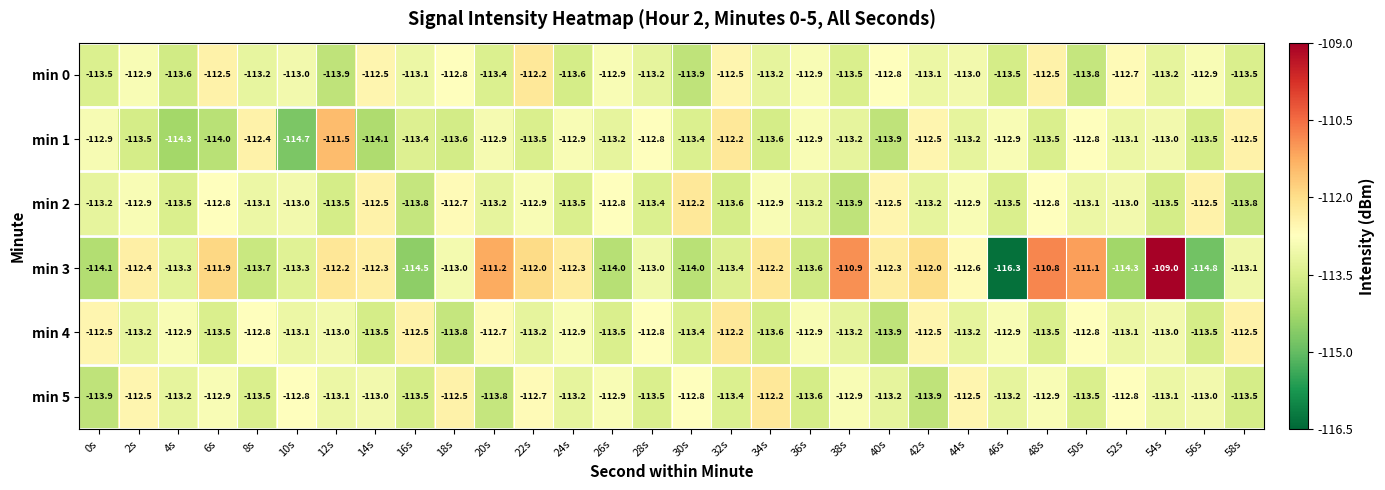

Is it true that min 5 equals -170.2 at 28s?

False